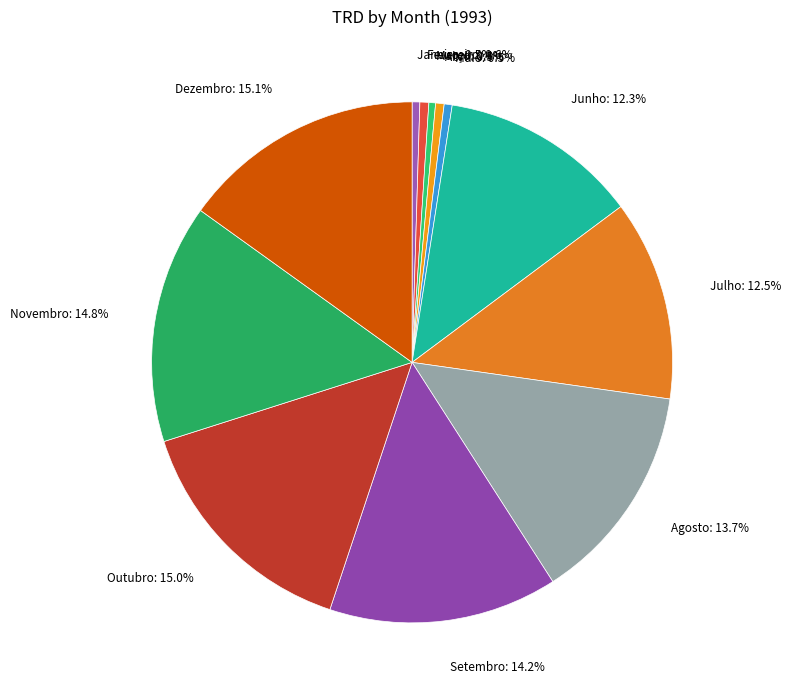

Between Março: 0.4% and Dezembro: 15.1%, which is larger?

Dezembro: 15.1%